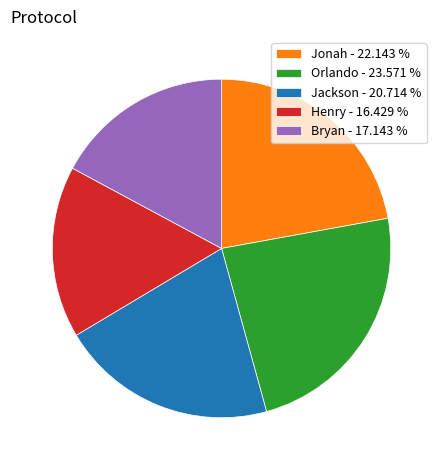

Rank the categories by value from lowest to highest.

Henry, Bryan, Jackson, Jonah, Orlando